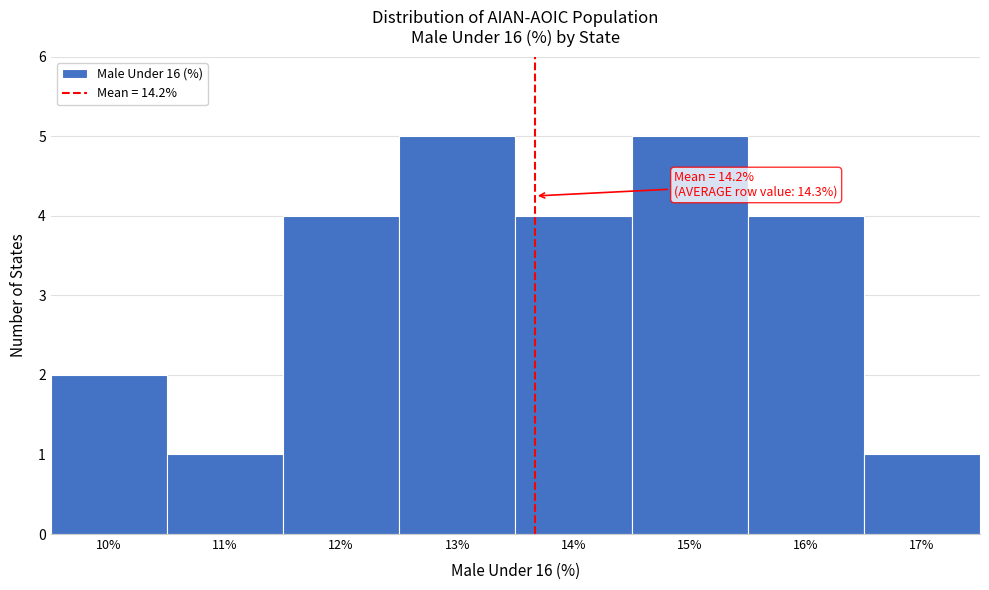

Reading left to right, extract all data points from this chart.

10%=2	11%=1	12%=4	13%=5	14%=4	15%=5	16%=4	17%=1